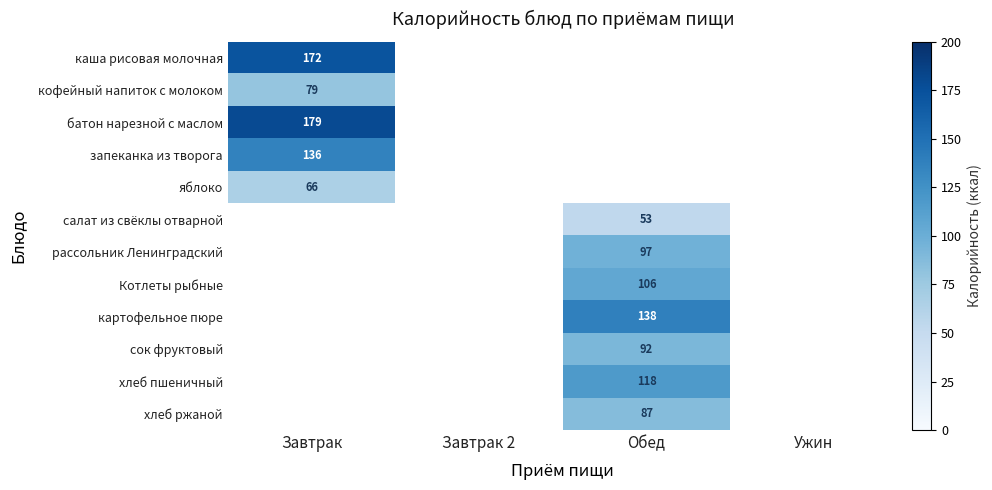

True or false: кофейный напиток с молоком has a value of 79 at Завтрак.

True